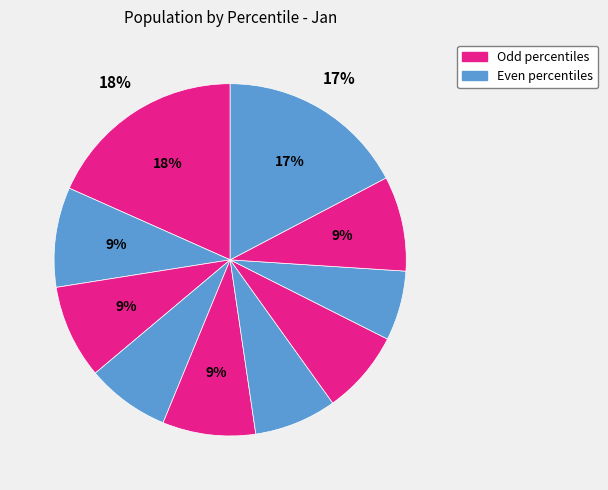

How many segments does this pie chart have?

10